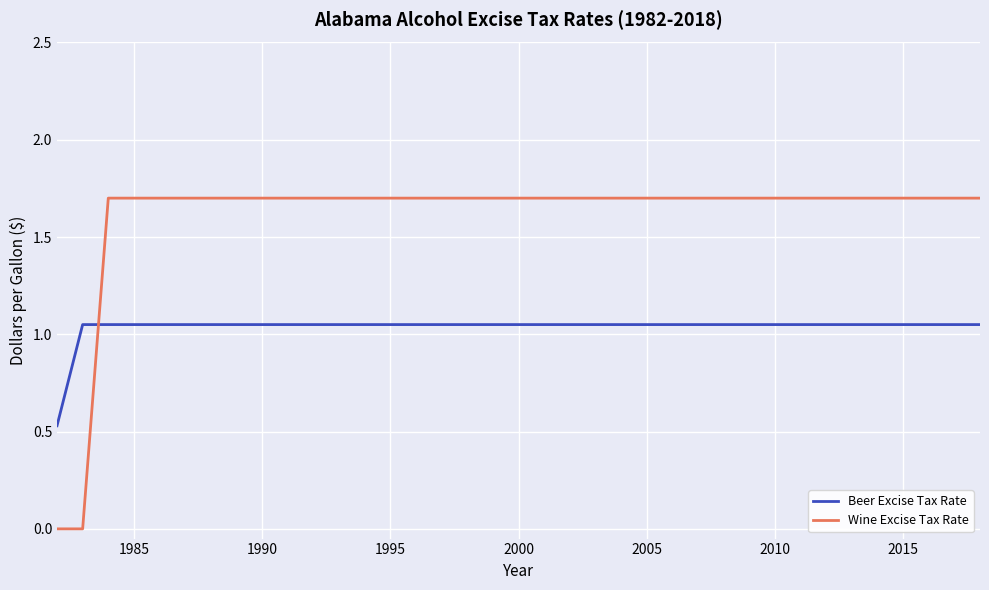

True or false: Beer Excise Tax Rate and Wine Excise Tax Rate cross at least once.

True